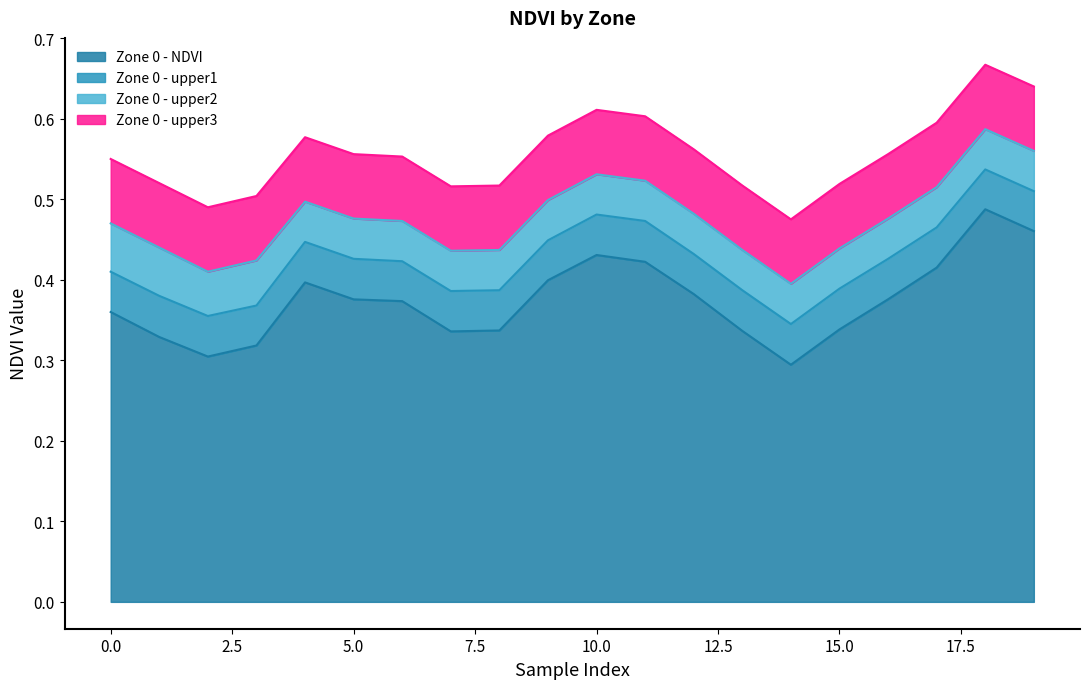

What is the total value across all series at 13?

1.7